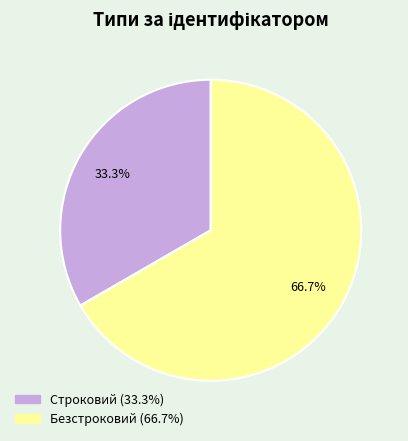

True or false: Строковий accounts for 33% of the total.

True